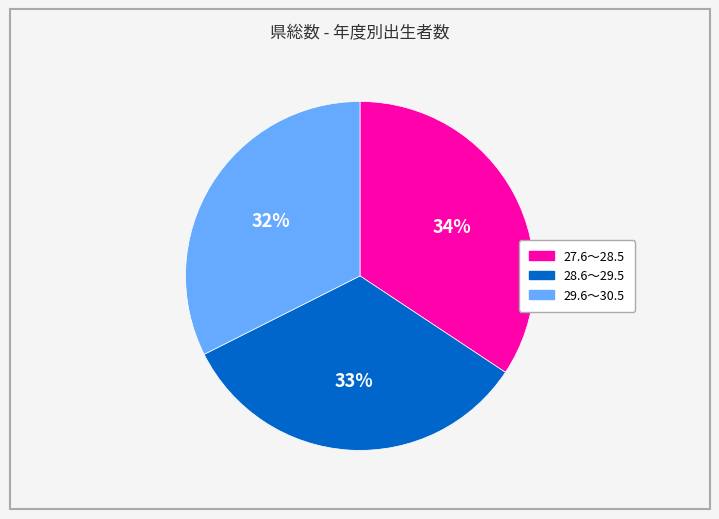

Does 28.6～29.5 represent more than half of the total?

No